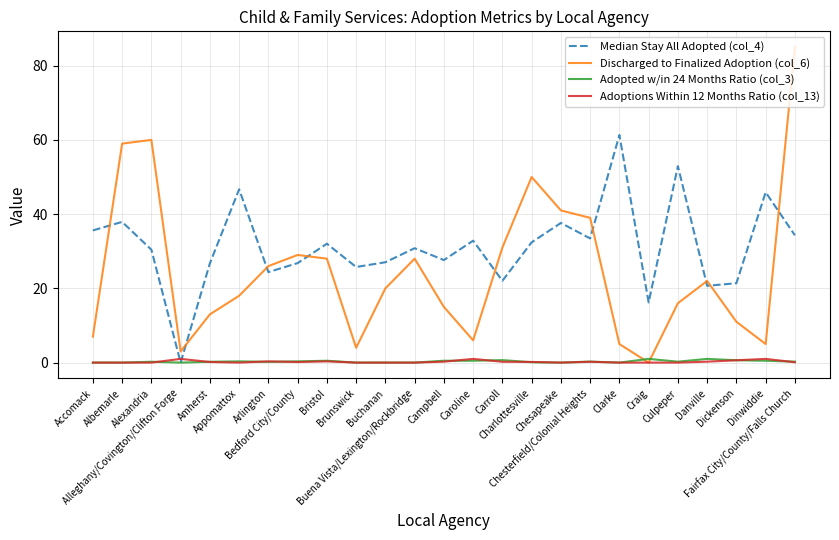

Which series has the largest range (max minus min)?

Discharged to Finalized Adoption (col_6)